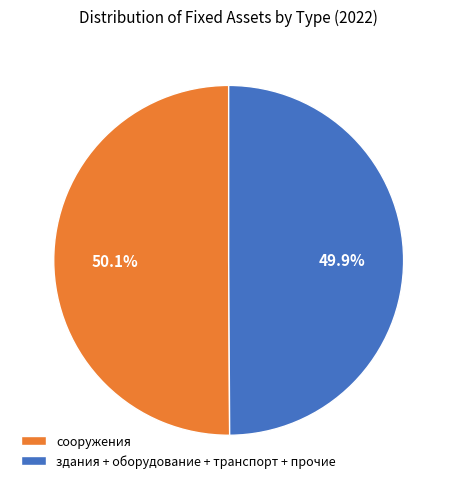

To the nearest percent, what is the difference between the largest and smallest slice percentages?

0%